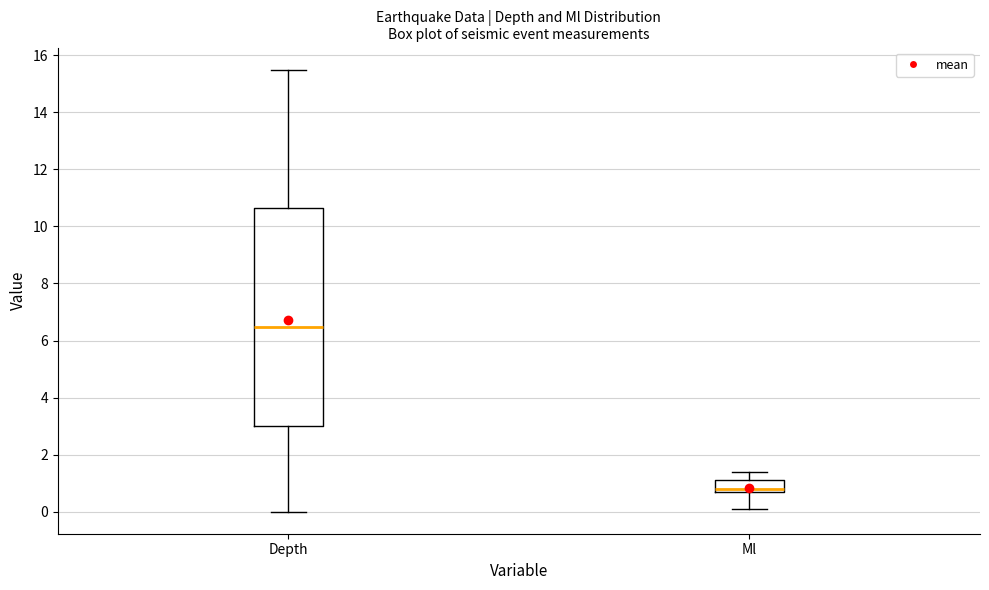

Reading left to right, read every box against the y-axis: the position of its median line, the range the box covers, and the ends of its whiskers. The values are not printed on the chart, so give them approximately, as read against the axis.

Depth: median 6.4, box 3.0 to 10.6, whiskers 0.0 to 15.6
Ml: median 0.8, box 0.6 to 1.2, whiskers 0.2 to 1.4